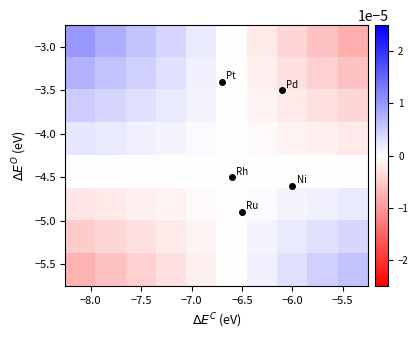

At how many categories does at least one series exceed 0?

9